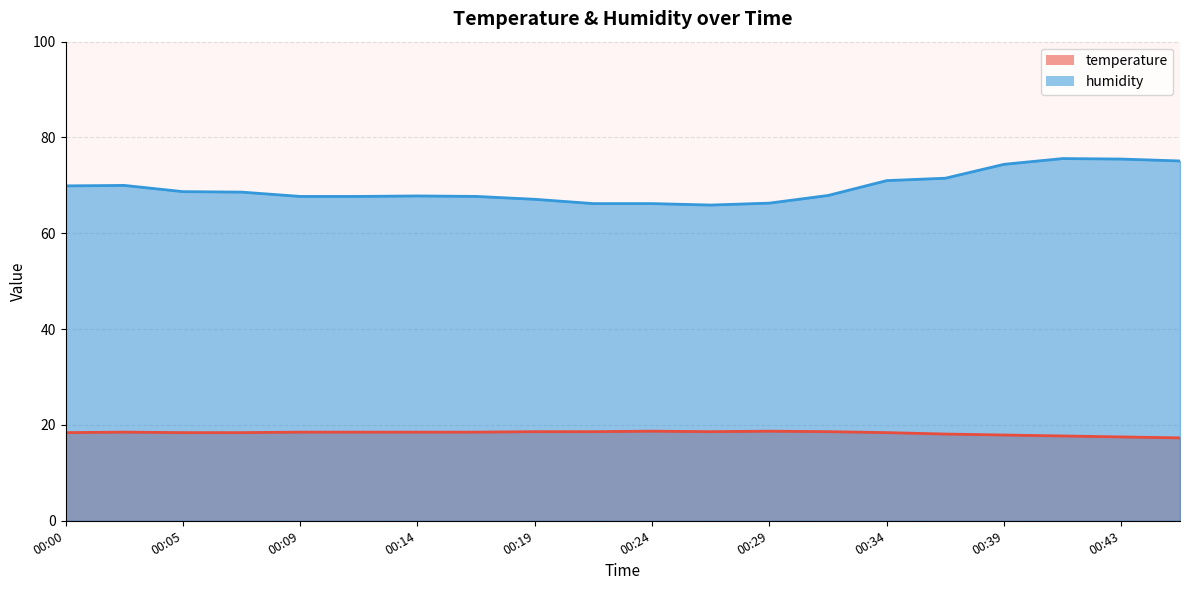

True or false: humidity and temperature intersect in this chart.

False